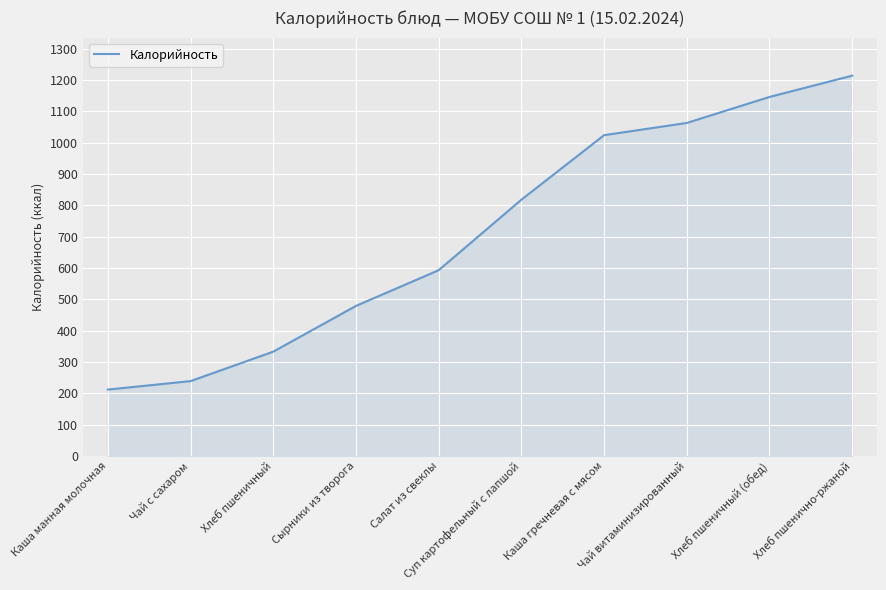

Read the value at Каша гречневая с мясом, to the nearest 10.

1020